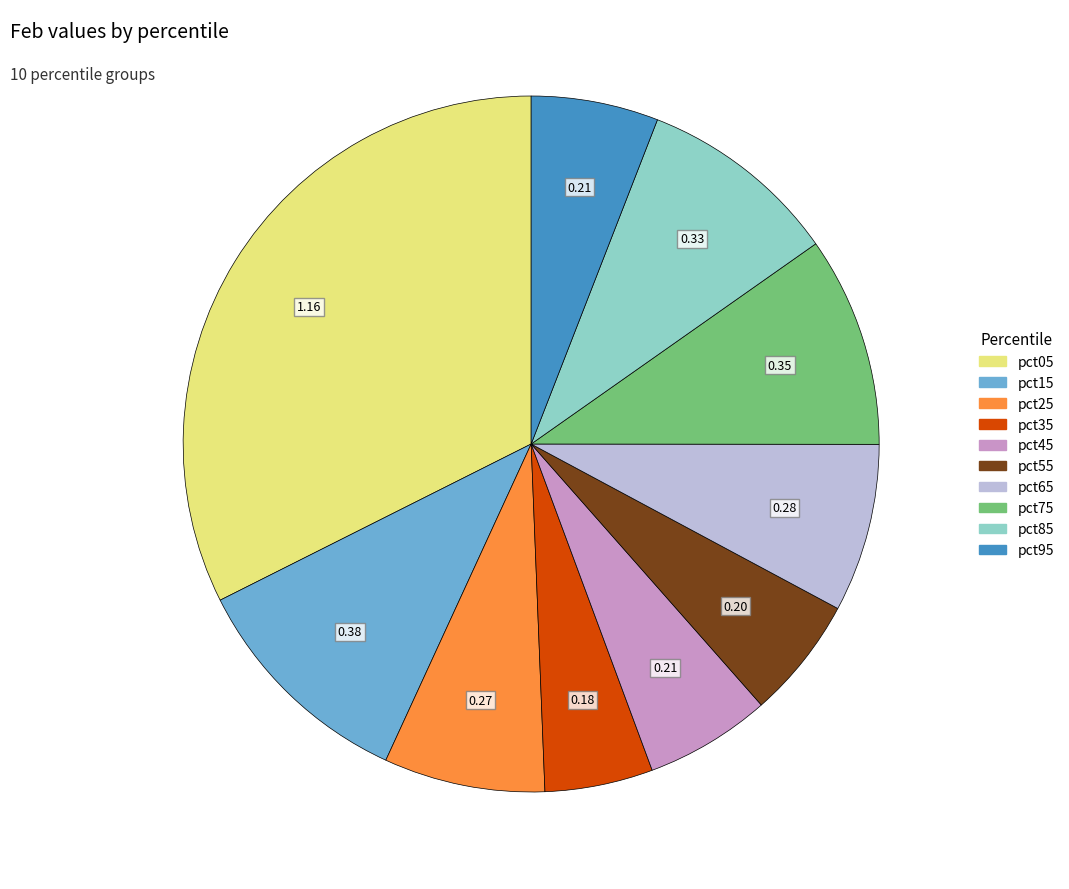

True or false: pct15 accounts for 3% of the total.

False